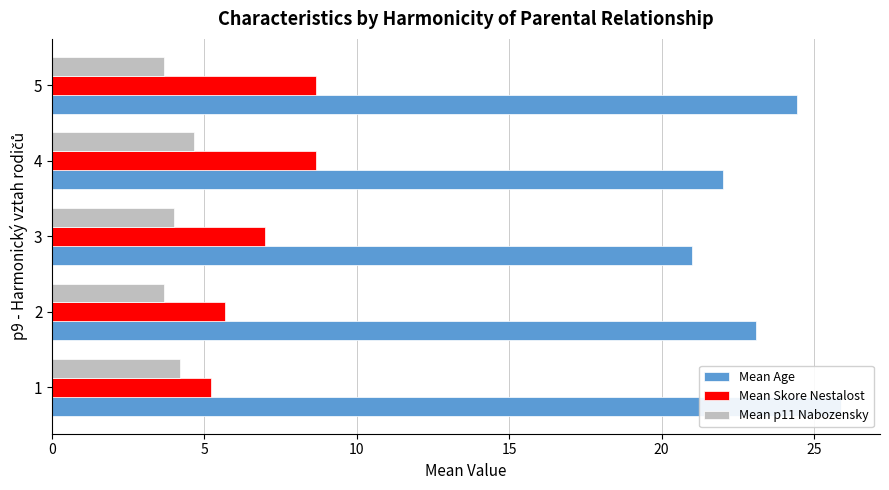

How many groups of bars are there?

5